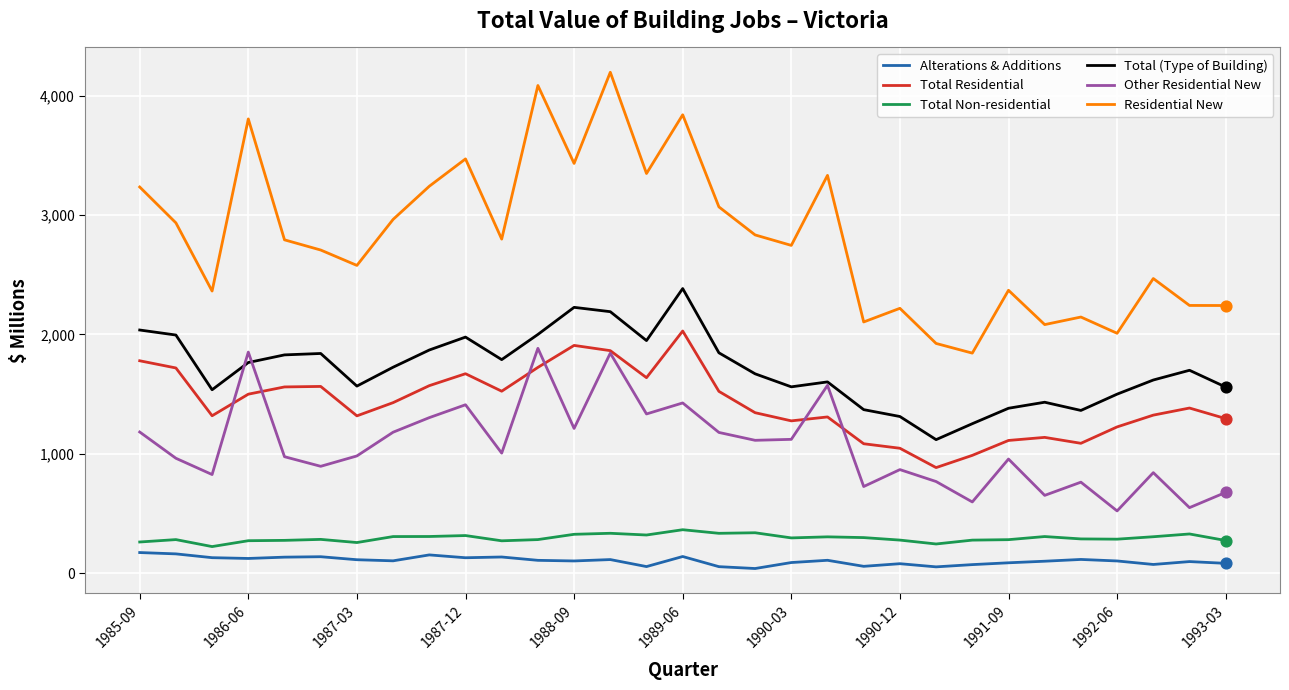

Which series has the largest total across all categories?

Residential New